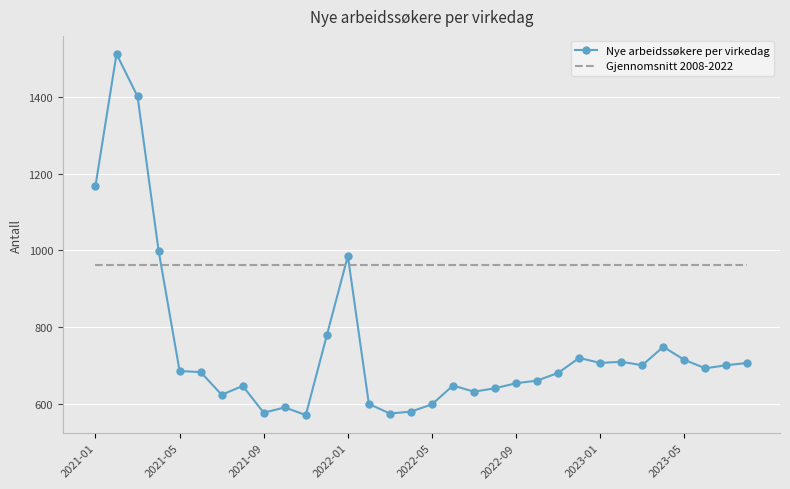

Rank the series by their maximum value, from lowest to highest.

Gjennomsnitt 2008-2022, Nye arbeidssøkere per virkedag